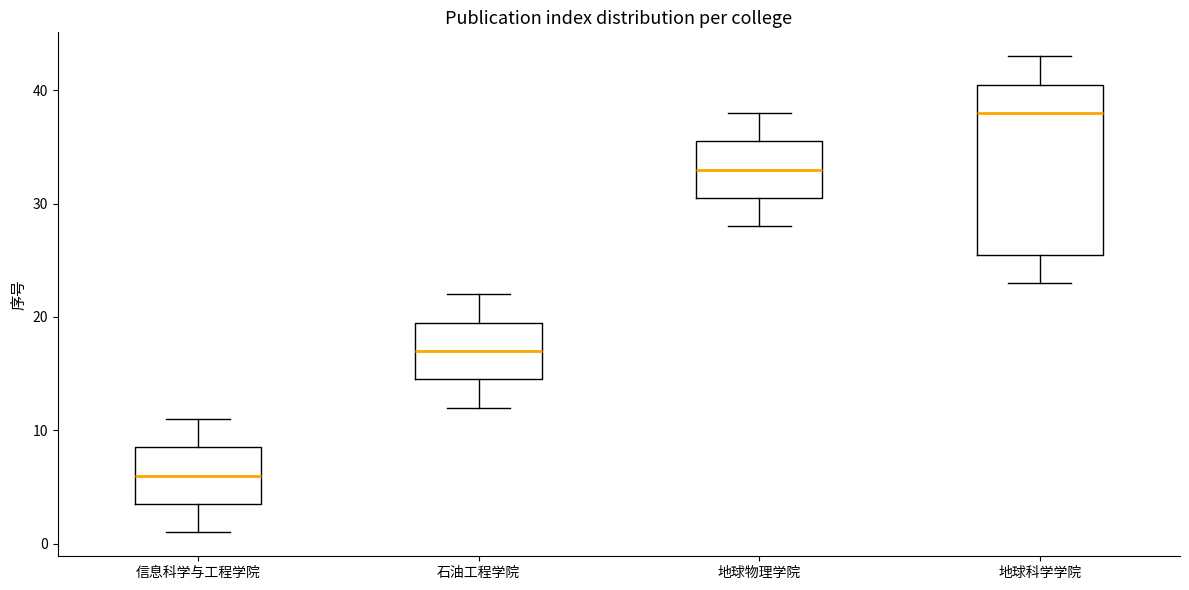

Comparing the boxes themselves (not the whiskers), which one is the tallest?

地球科学学院